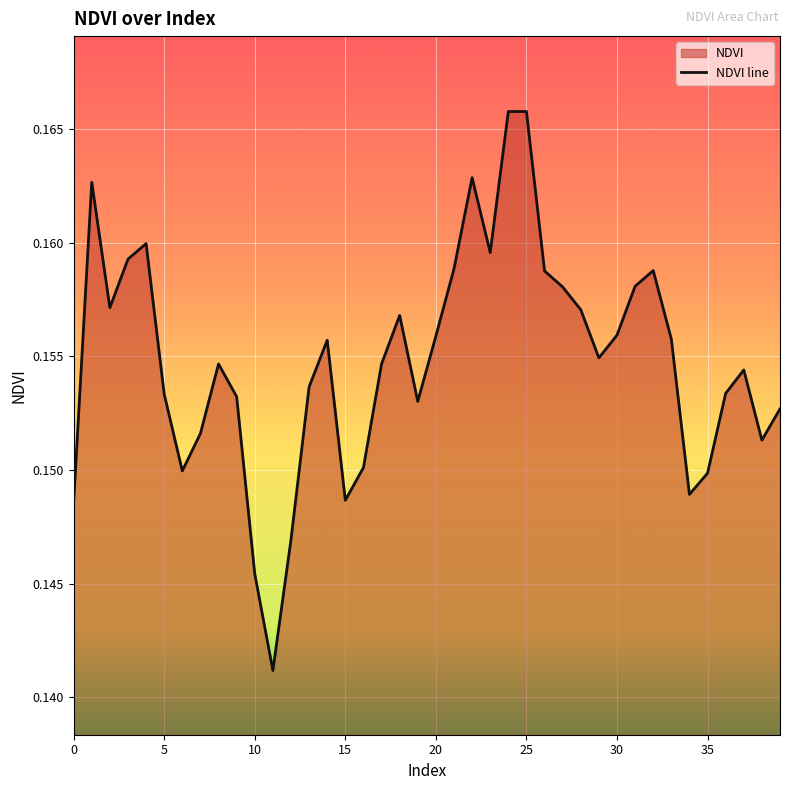

Reading left to right, extract all data points from this chart.

0.1	0.2	0.2	0.2	0.2	0.2	0.1	0.2	0.2	0.2	0.1	0.1	0.1	0.2	0.2	0.1	0.2	0.2	0.2	0.2	0.2	0.2	0.2	0.2	0.2	0.2	0.2	0.2	0.2	0.2	0.2	0.2	0.2	0.2	0.1	0.1	0.2	0.2	0.2	0.2